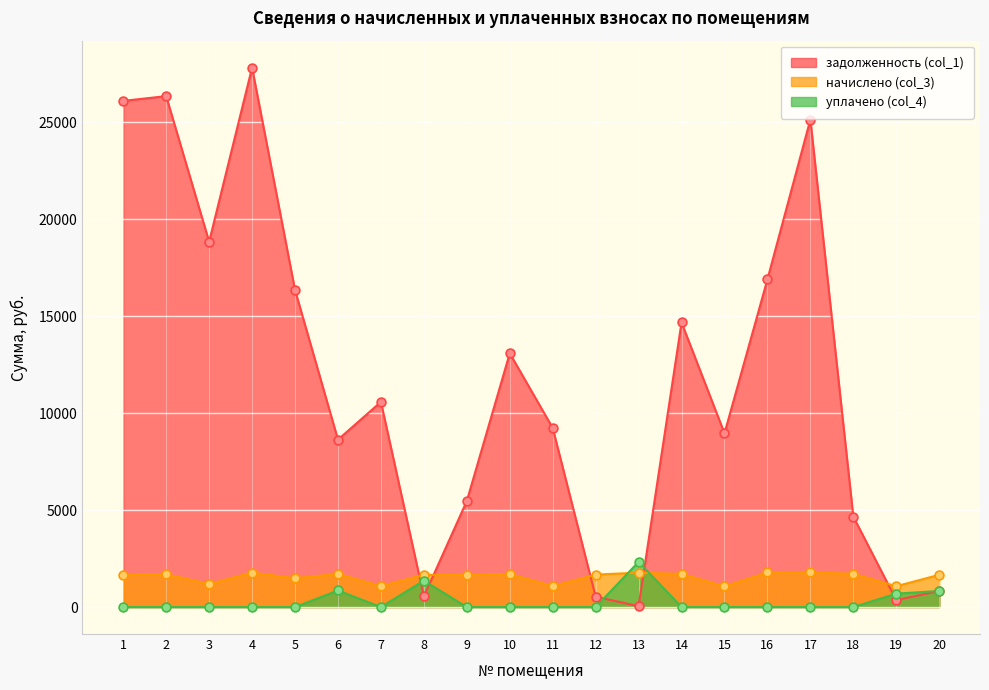

Which series reaches the minimum Y coordinate?

уплачено (col_4)